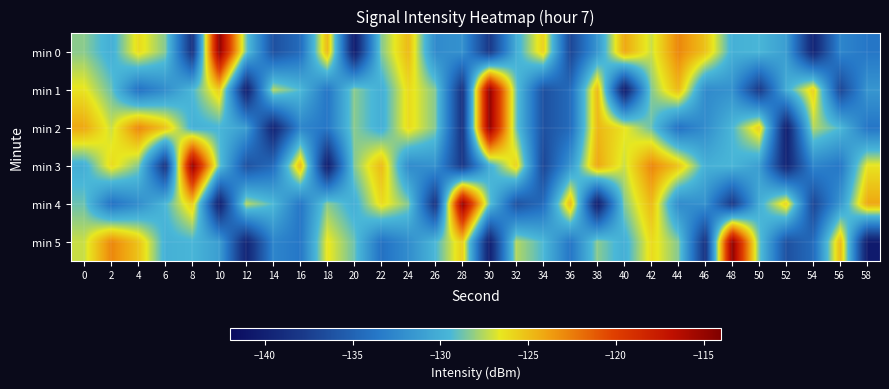

What is the difference between the highest and lowest values at 48?

23.4